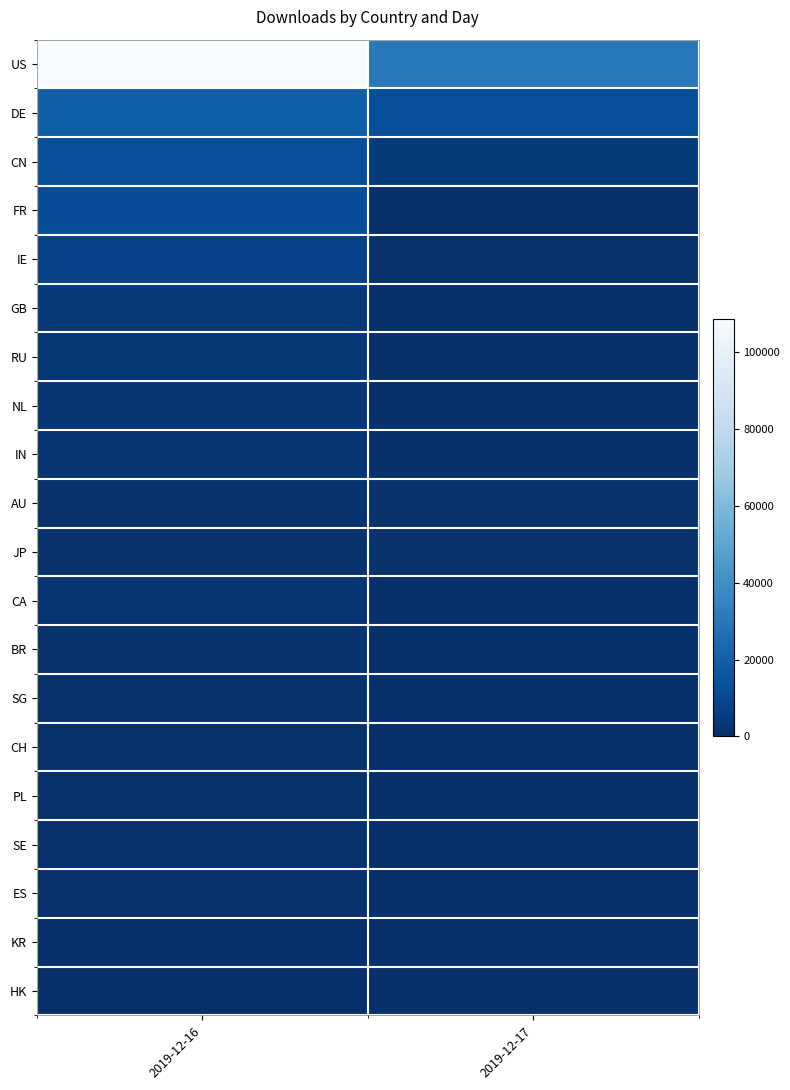

What is the total value across all series at 2019-12-17?

57977